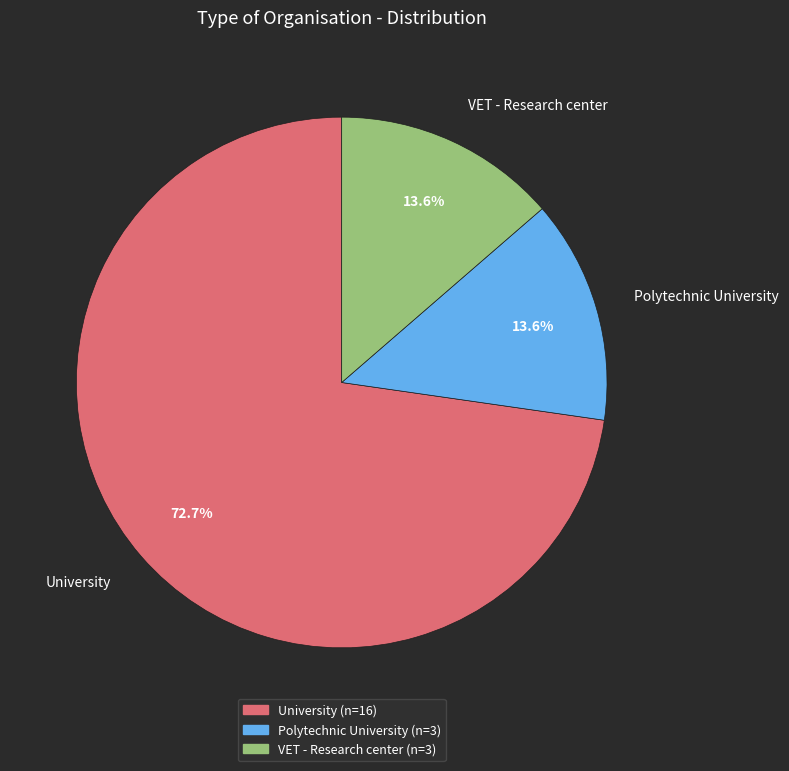

To the nearest percent, what portion does Polytechnic University represent?

14%